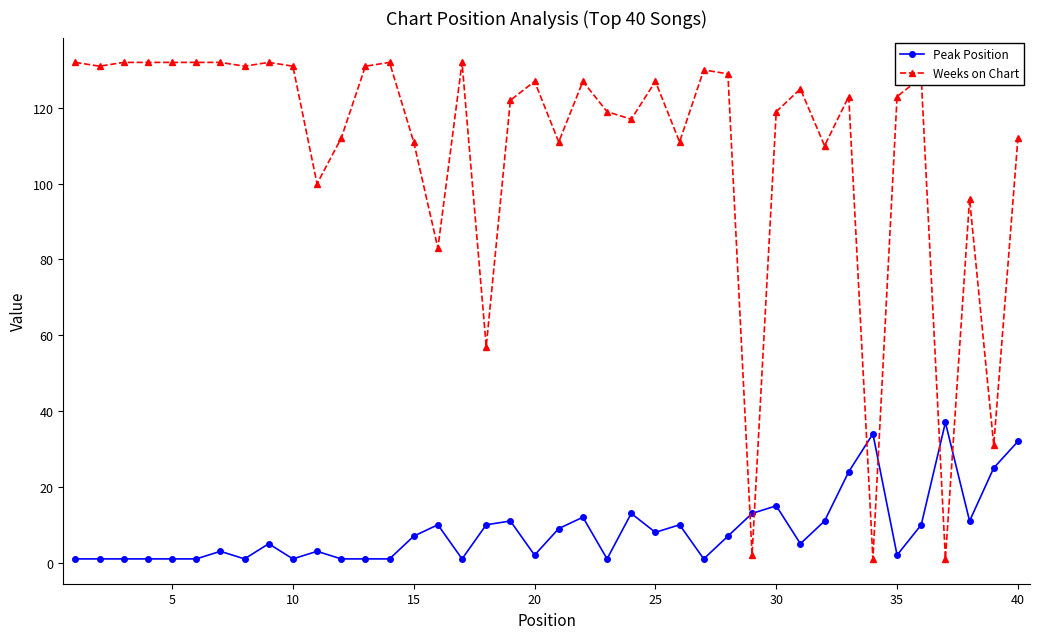

True or false: Peak Position has more than 1 interior local peaks.

True